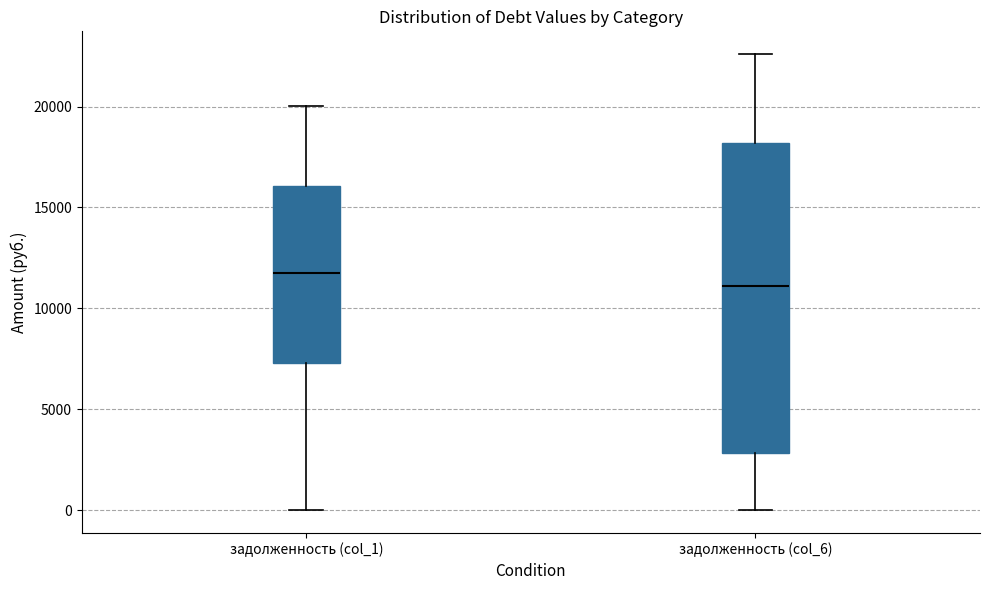

Where does the median line of the box for задолженность (col_6) sit on the y-axis? The values are not printed on the chart, so give them approximately, as read against the axis.

11000